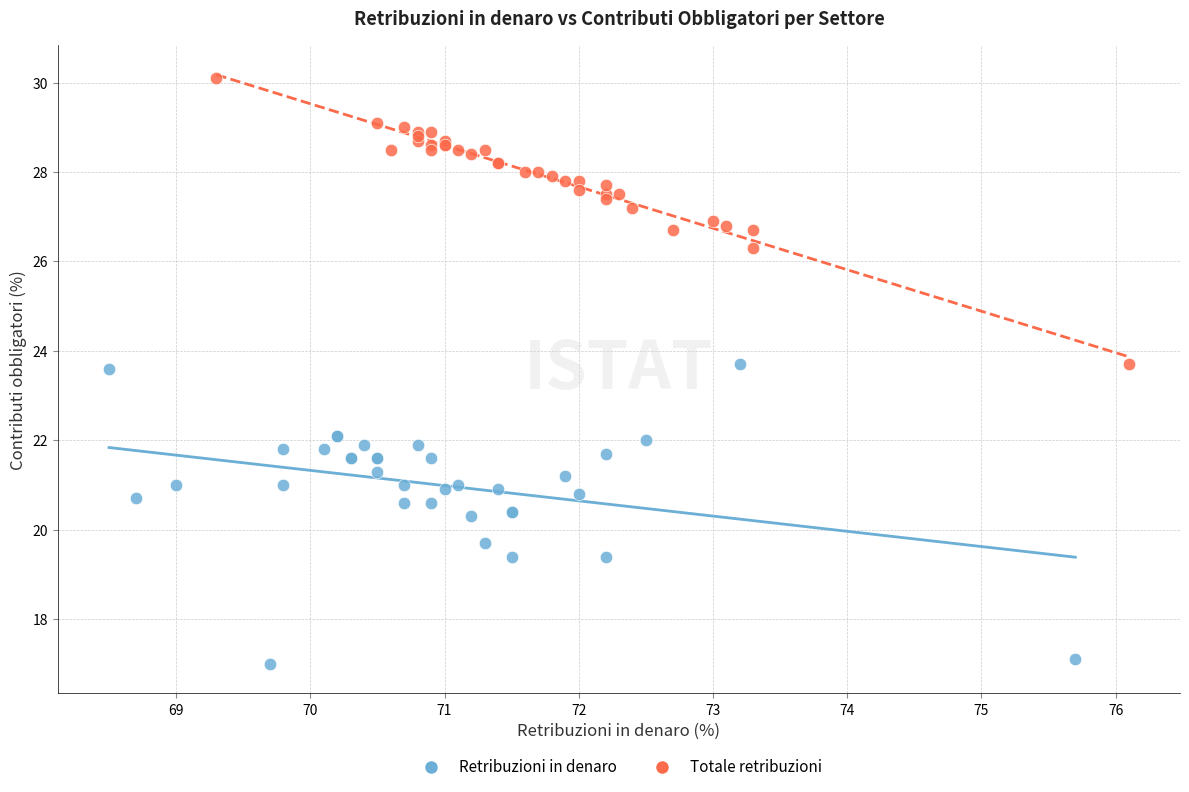

Which series contains the lowest Y value?

Retribuzioni in denaro